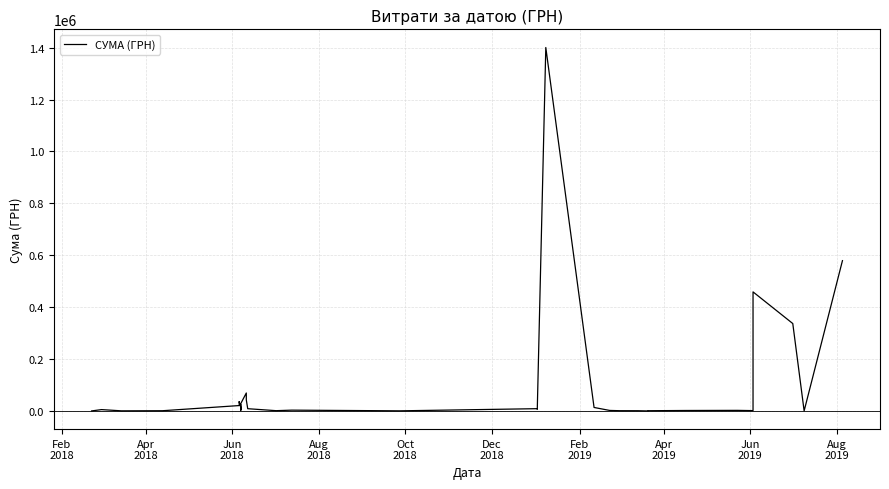

What is the maximum value shown in the chart?

1400609.4